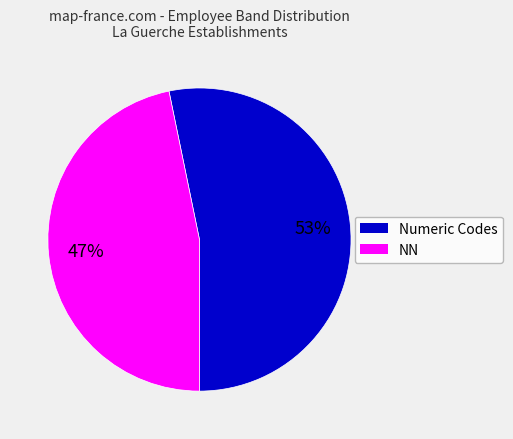

Approximately how many times larger is the value at Numeric Codes compared to NN?

1.1